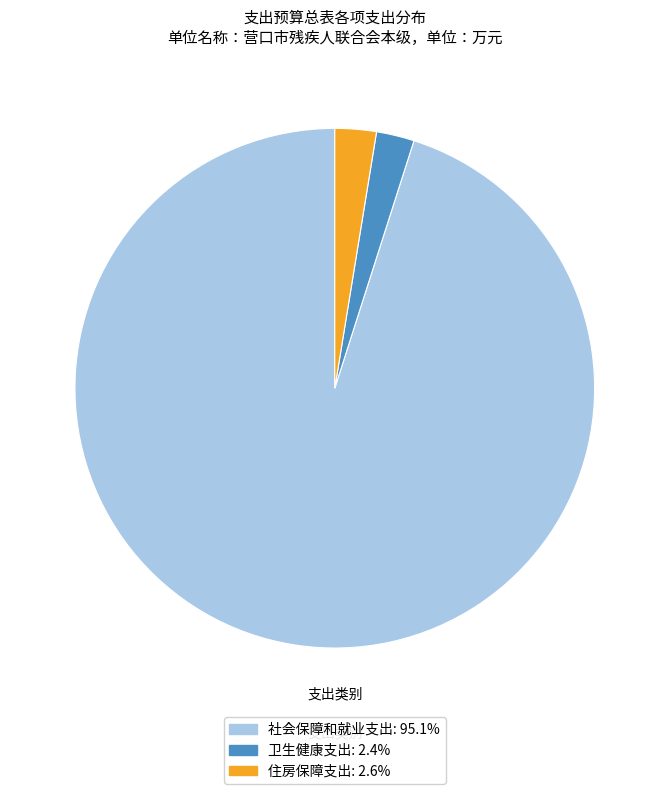

Count the number of slices in the pie.

3